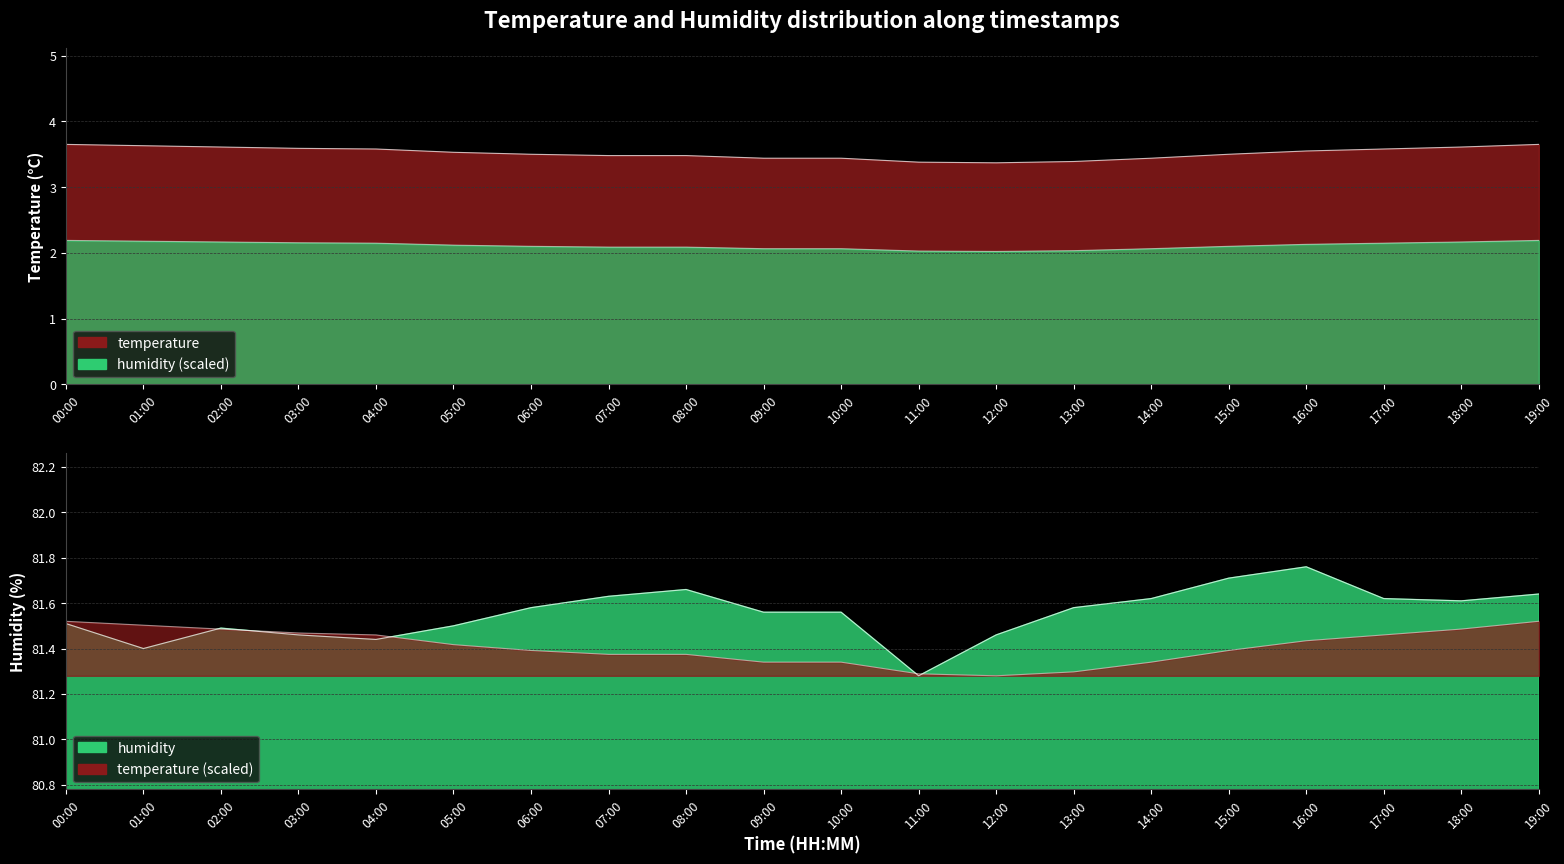

Reading right to left, list all the values displayed in this chart.

temperature: 19:00=3.6	18:00=3.6	17:00=3.6	16:00=3.5	15:00=3.5	14:00=3.4	13:00=3.4	12:00=3.4	11:00=3.4	10:00=3.4	09:00=3.4	08:00=3.5	07:00=3.5	06:00=3.5	05:00=3.5	04:00=3.6	03:00=3.6	02:00=3.6	01:00=3.6	00:00=3.6
humidity: 19:00=81.6	18:00=81.6	17:00=81.6	16:00=81.8	15:00=81.7	14:00=81.6	13:00=81.6	12:00=81.5	11:00=81.3	10:00=81.6	09:00=81.6	08:00=81.7	07:00=81.6	06:00=81.6	05:00=81.5	04:00=81.4	03:00=81.5	02:00=81.5	01:00=81.4	00:00=81.5